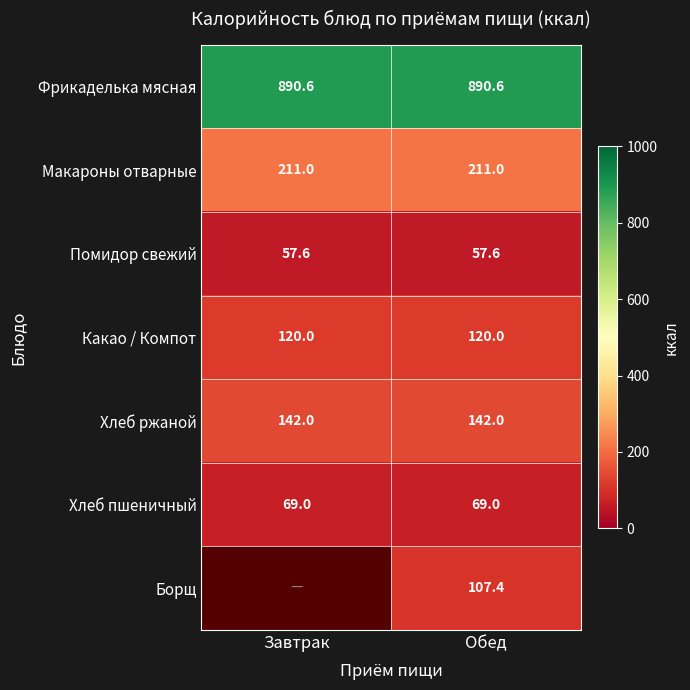

True or false: Макароны отварные has a value of 136.0 at Обед.

False